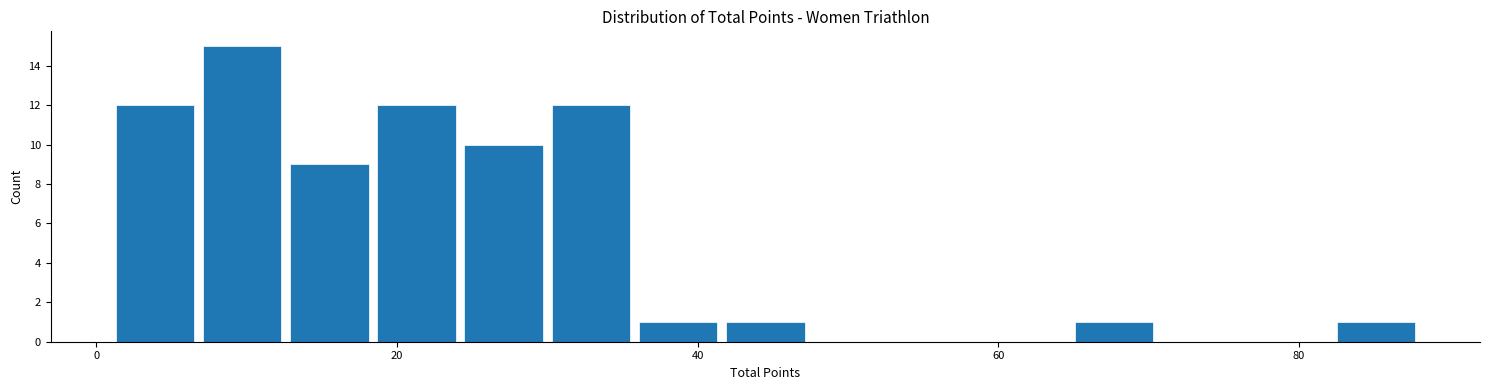

Around what value on the x-axis is the tallest bar? Give the approximate position of its centre, as read against the axis.

10